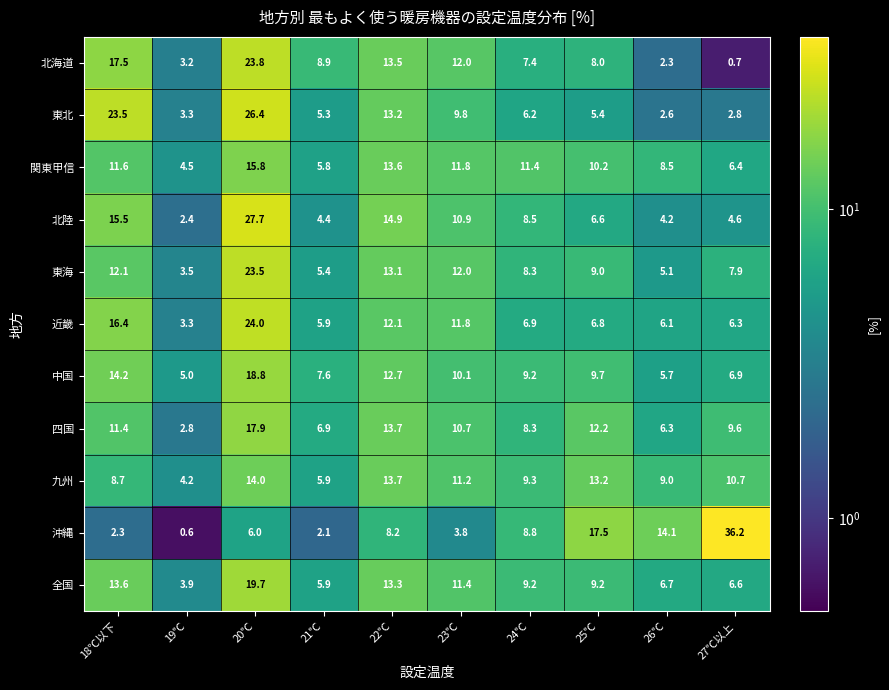

Which series has the widest spread of values?

沖縄